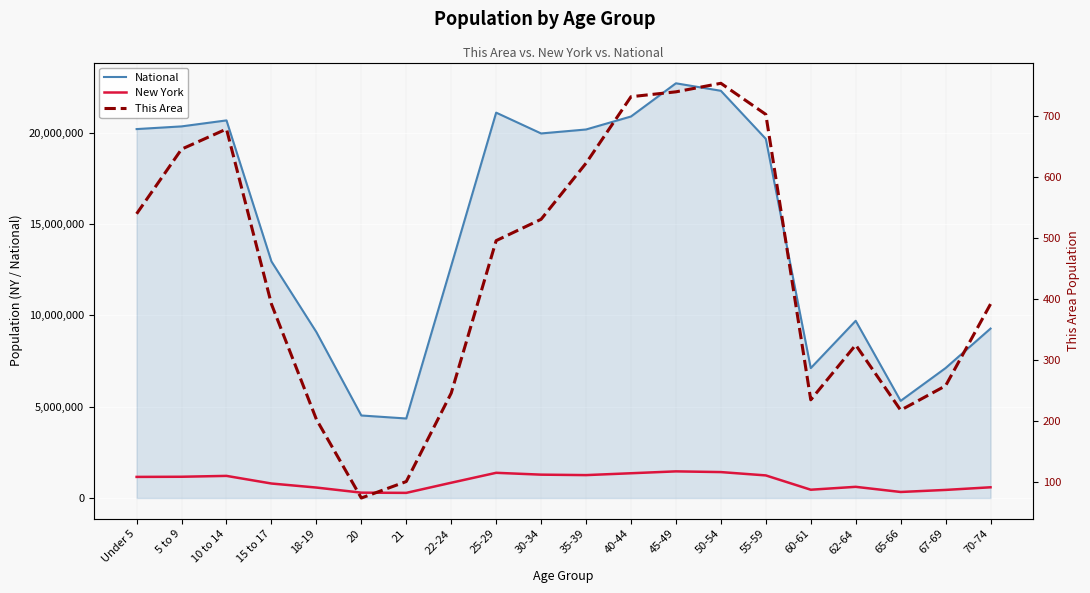

How many values in the New York series are below 1155822?

10